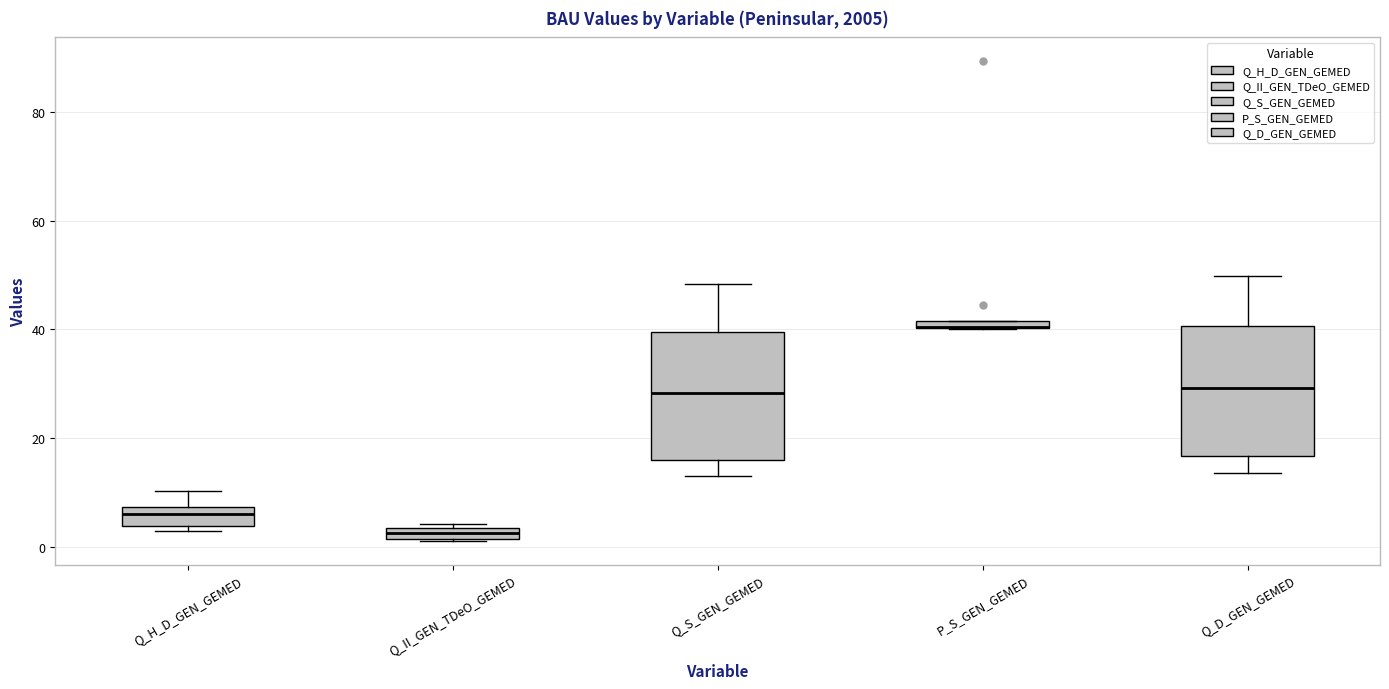

Where does the lower whisker of the box for Q_D_GEN_GEMED end on the y-axis? The values are not printed on the chart, so give them approximately, as read against the axis.

14